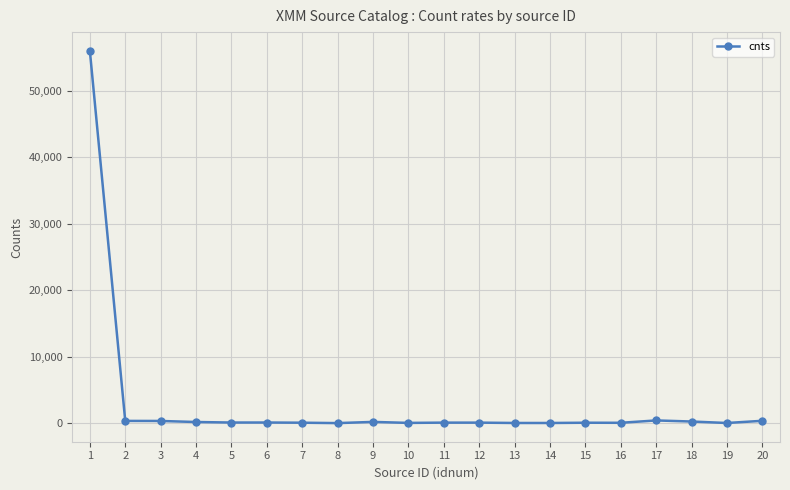

What is the maximum value shown in the chart?

55973.9